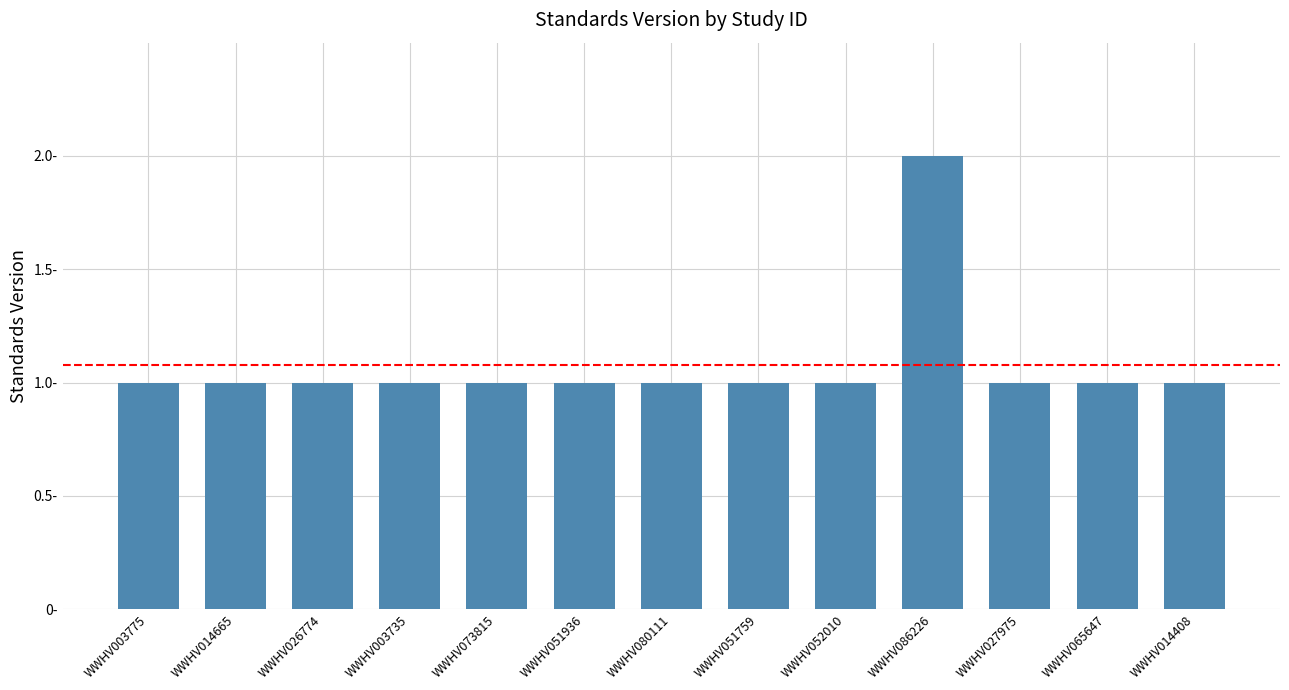

Does the chart contain any negative values?

No